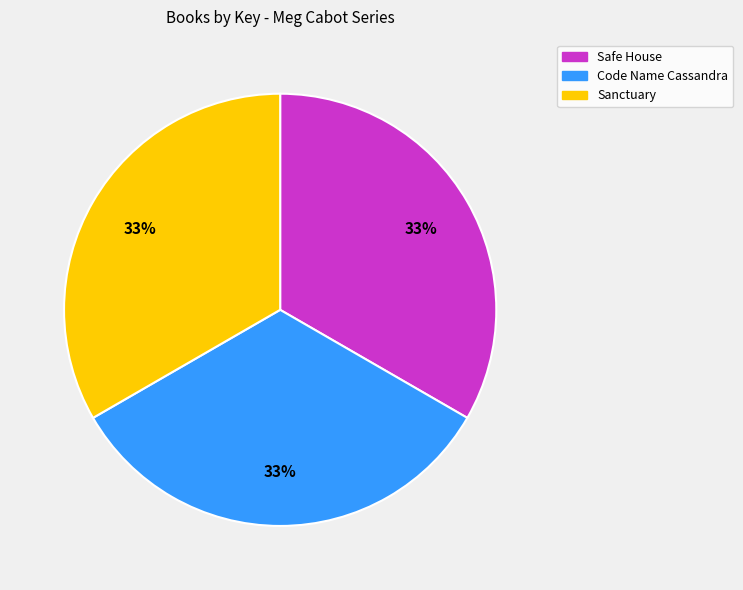

To the nearest percent, what portion does Code Name Cassandra represent?

33%